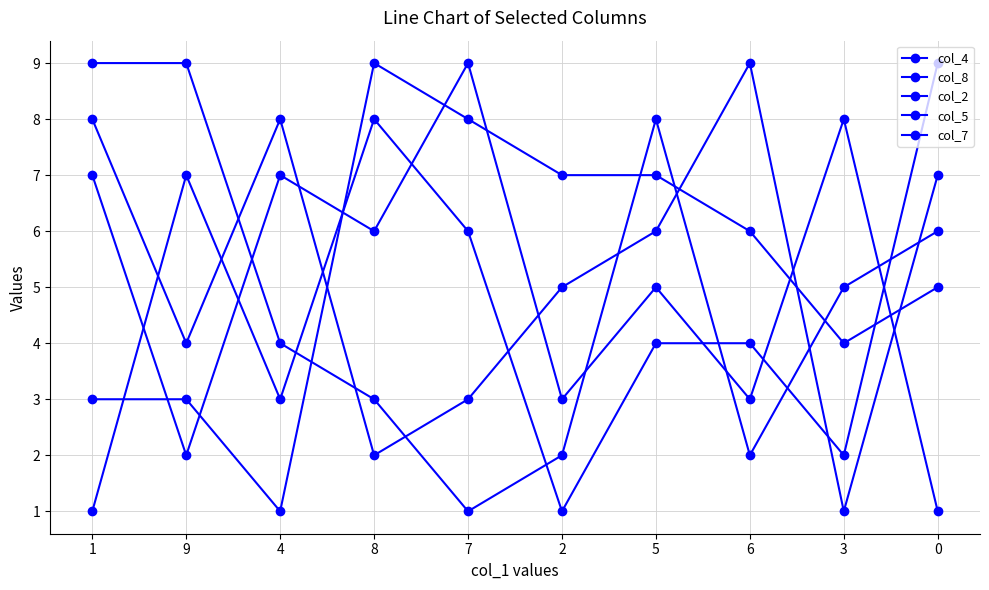

How many lines are shown in the chart?

5